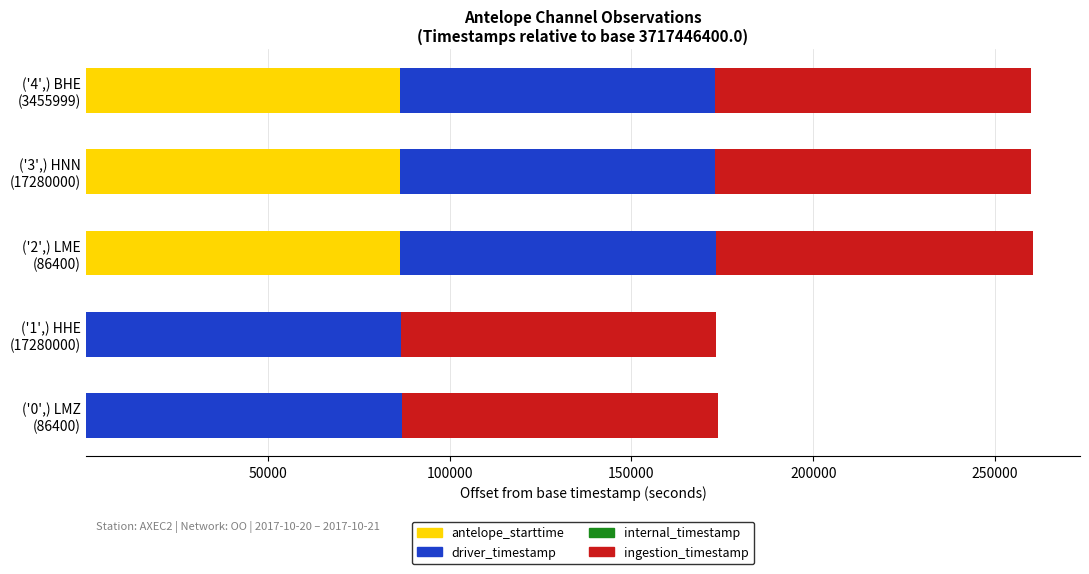

How many distinct data groups are displayed?

3